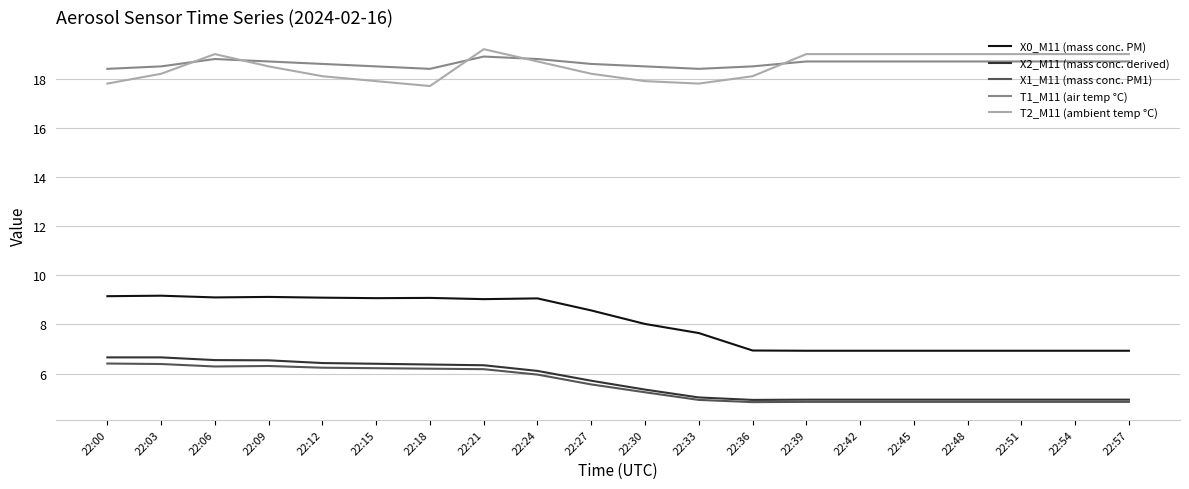

True or false: X0_M11 (mass conc. PM) has more than 0 interior local peaks.

True